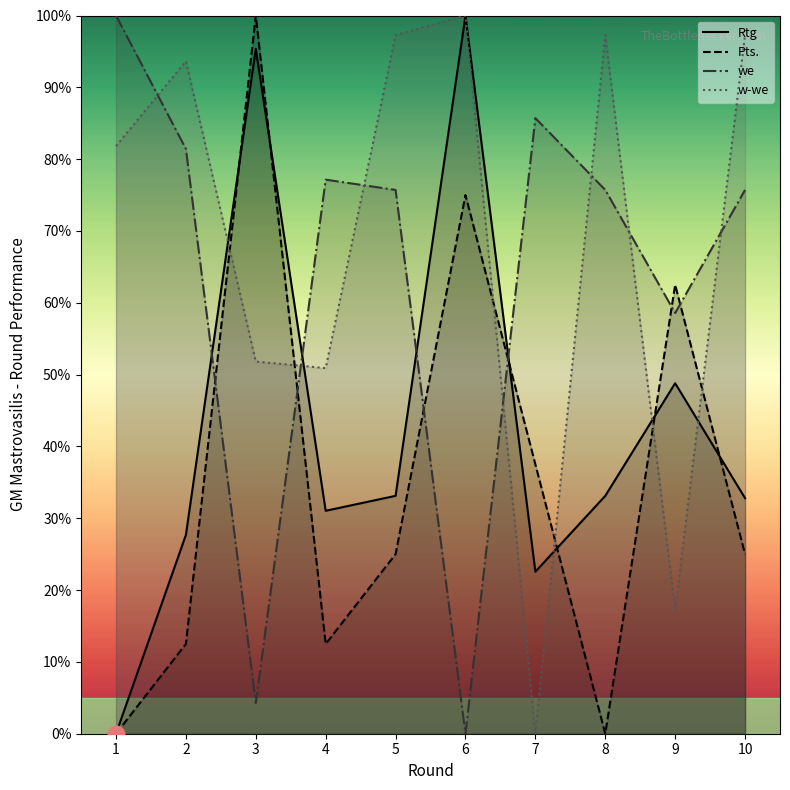

Where is the first local maximum for Pts.?

3